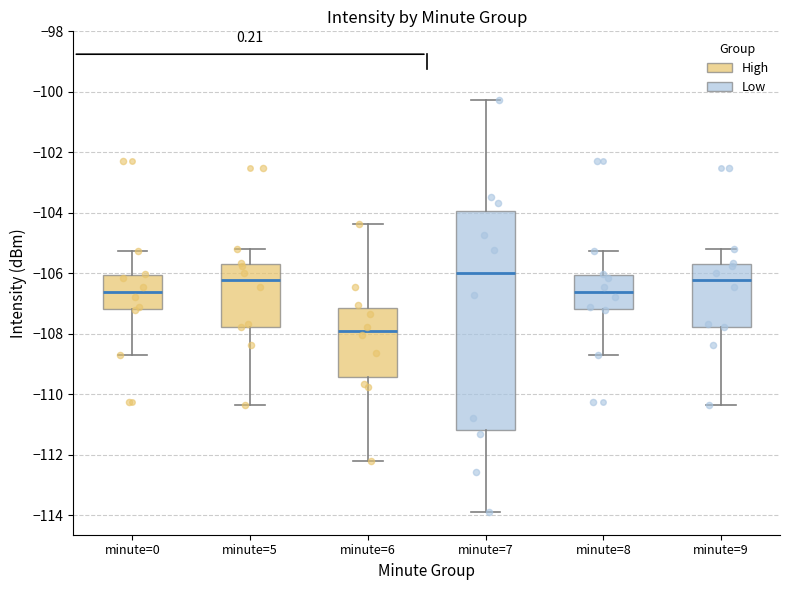

Where does the lower whisker of the box for minute=7 end on the y-axis? The values are not printed on the chart, so give them approximately, as read against the axis.

-113.8